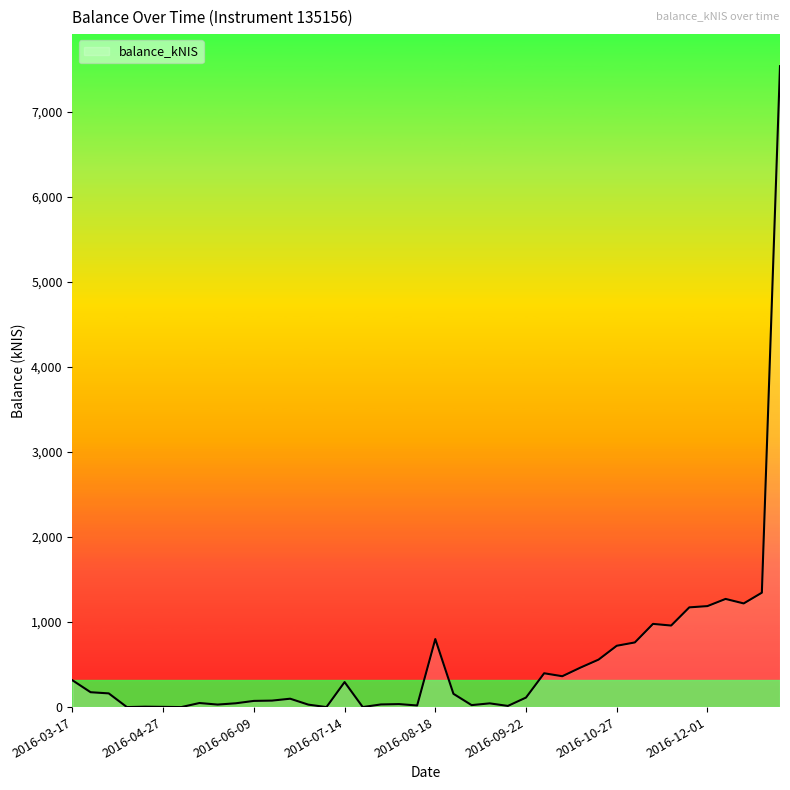

What is the maximum value shown in the chart?

7535.8